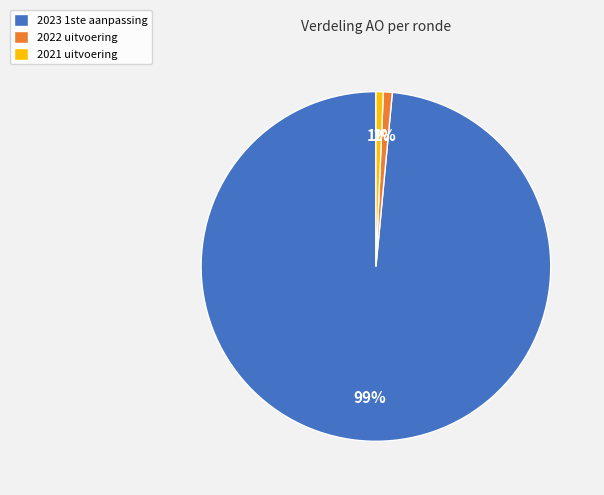

Is the sum of 2021 uitvoering and 2023 1ste aanpassing greater than half?

Yes